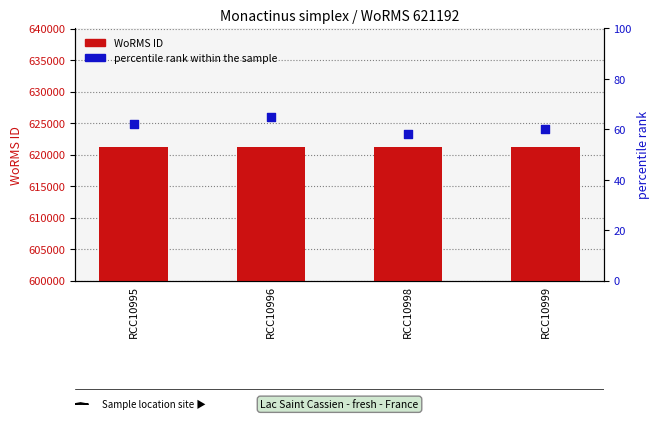

Which series has the widest spread of Y values?

percentile rank within the sample